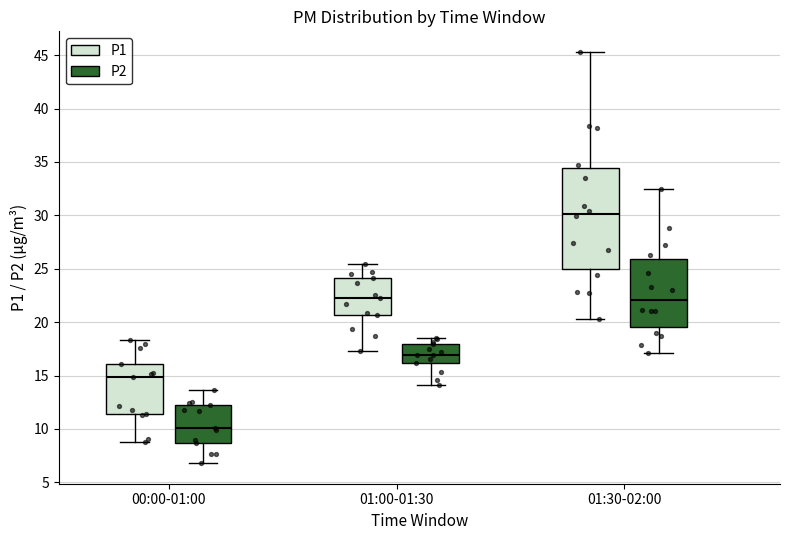

Where is the lower edge of the box for 00:00-01:00 (P2) on the y-axis? The values are not printed on the chart, so give them approximately, as read against the axis.

8.5